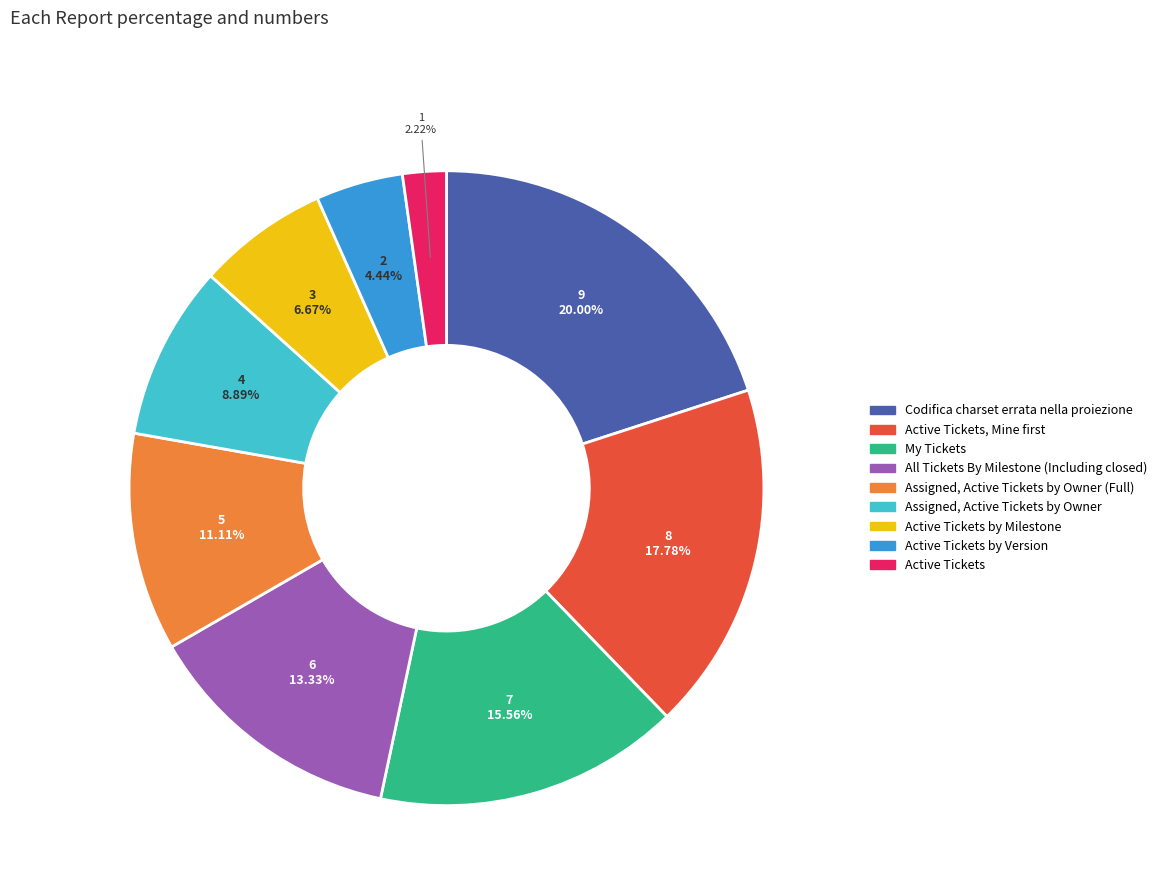

Approximately how many times larger is the value at Assigned, Active Tickets by Owner compared to Codifica charset errata nella proiezione?

0.4